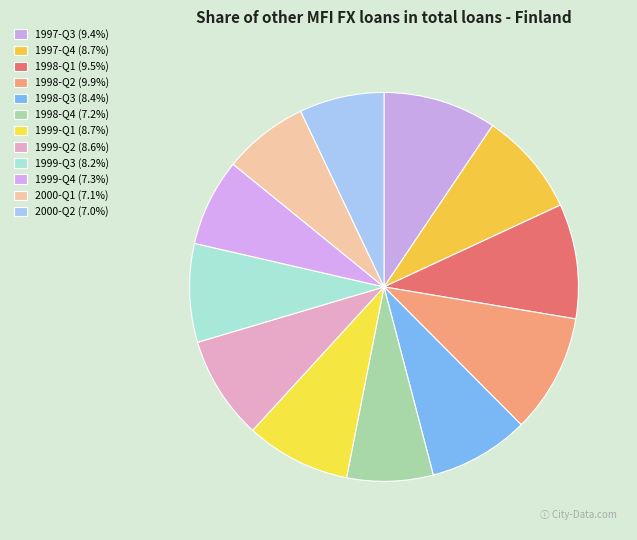

How many segments does this pie chart have?

12